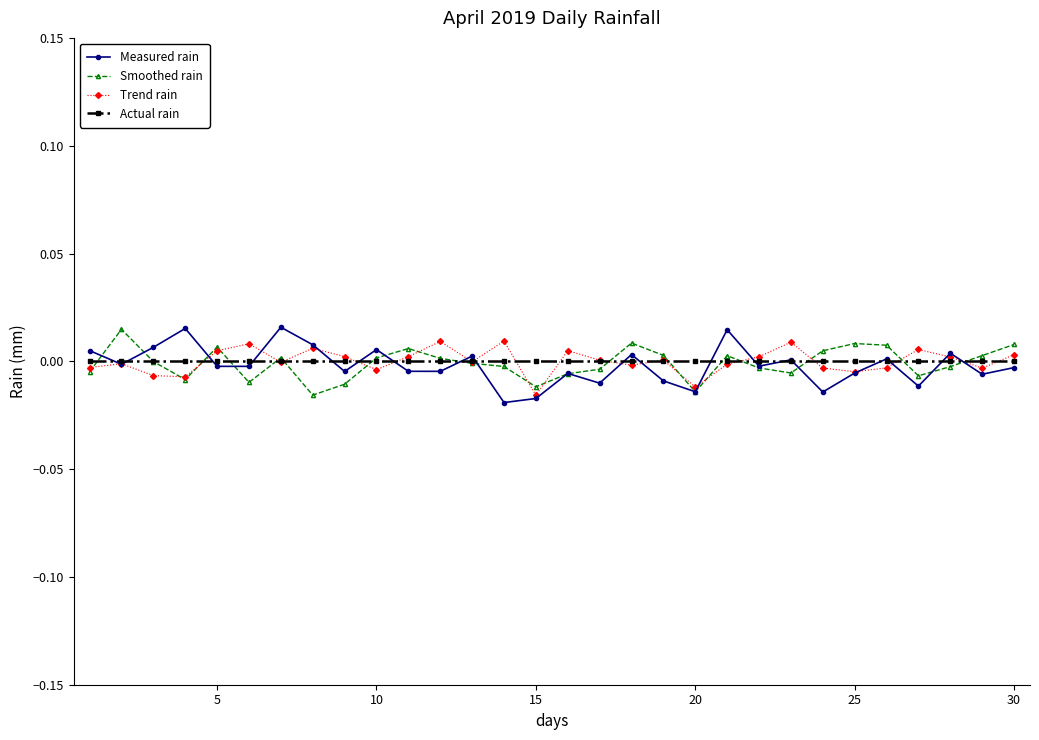

List the series in order of their peak value, highest first.

Measured rain, Smoothed rain, Trend rain, Actual rain